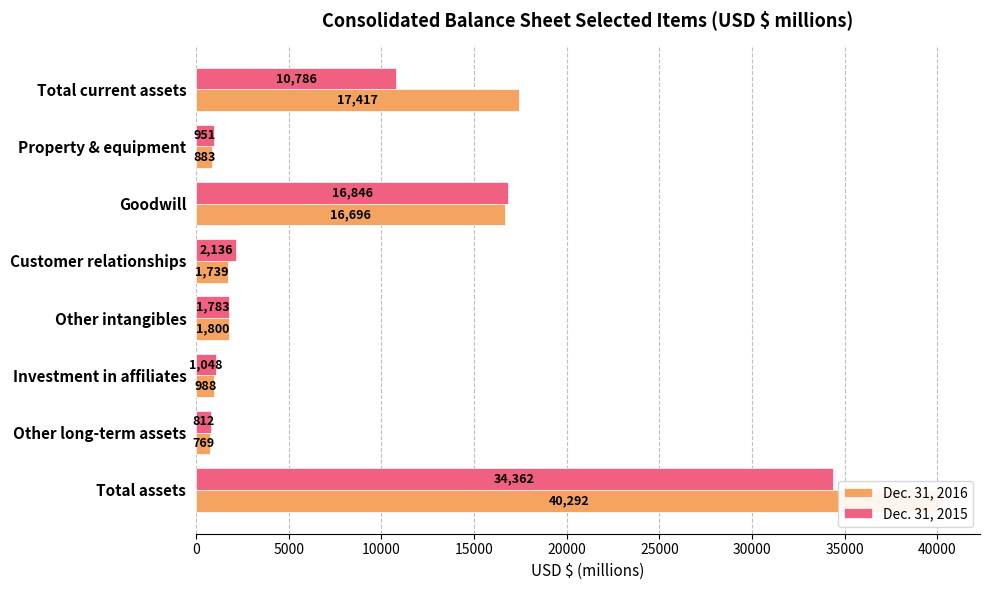

What are all the series names shown in the legend?

Dec. 31, 2016, Dec. 31, 2015